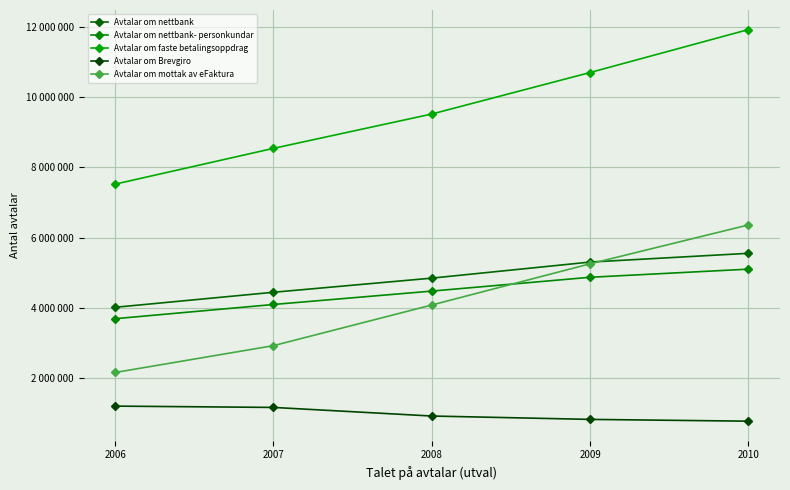

At which label does Avtalar om mottak av eFaktura first exceed 4074429?

2009